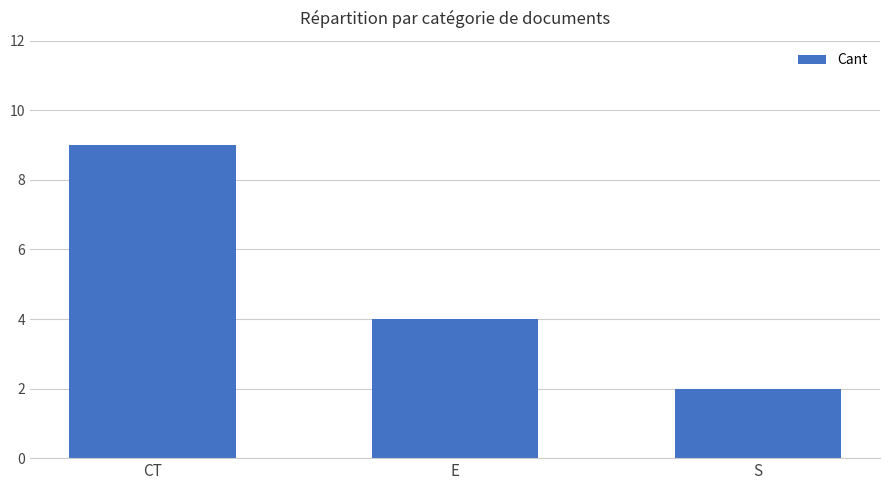

At which label is the value closest to 5?

E